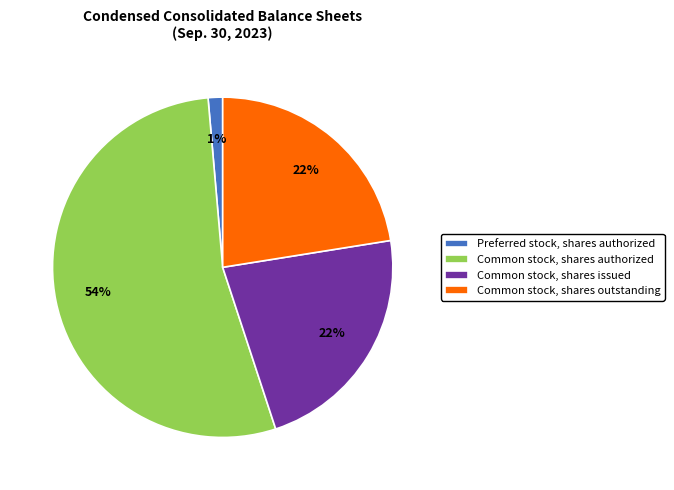

To the nearest percent, what is the average slice percentage?

25%